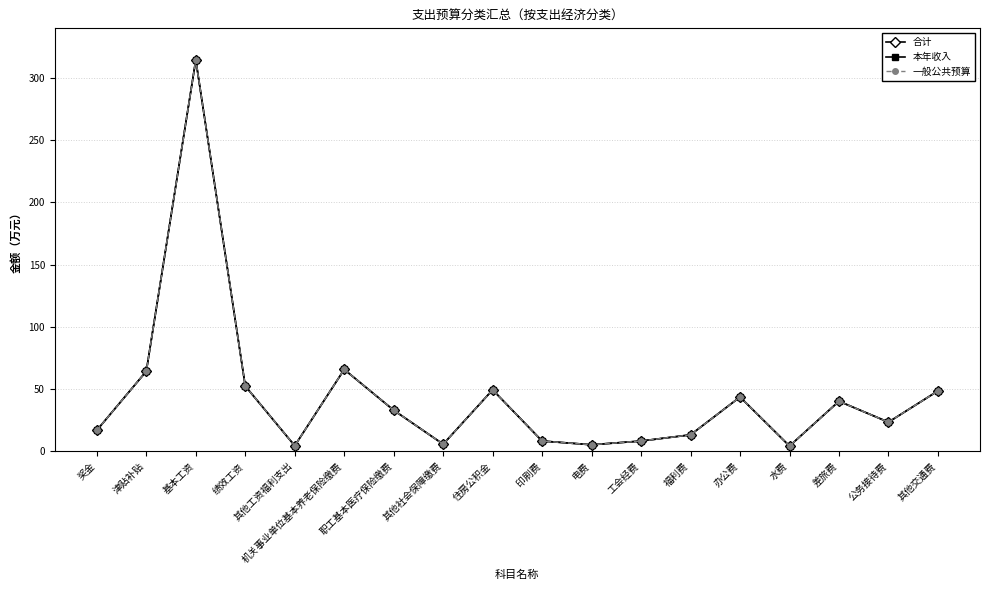

The value of 合计 at 津贴补贴 is 64.1. True or false?

True